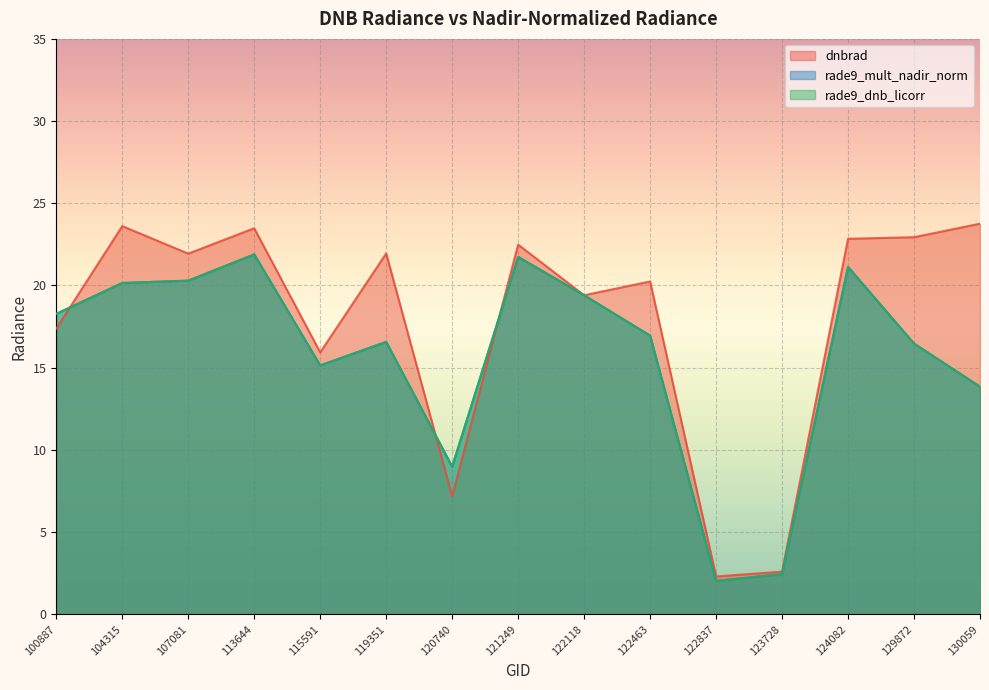

True or false: rade9_mult_nadir_norm and rade9_dnb_licorr cross at least once.

False